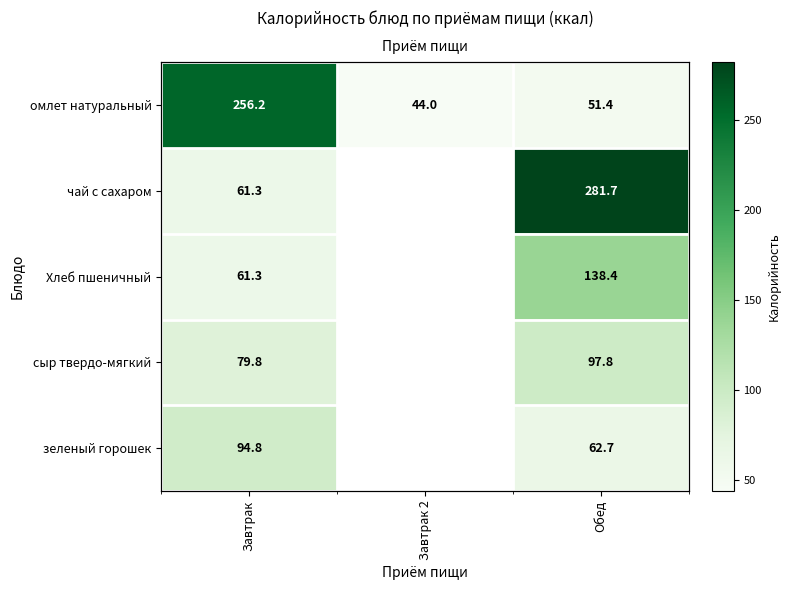

The value of омлет натуральный at Завтрак is 436.2. True or false?

False